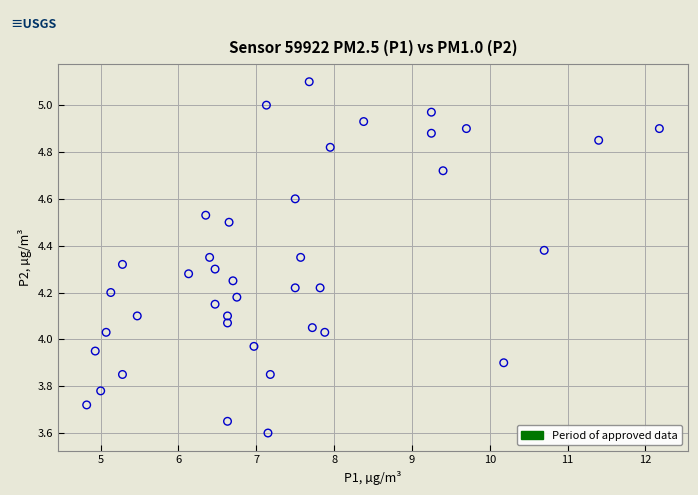

What is the range of Y values (max minus min)?

1.5